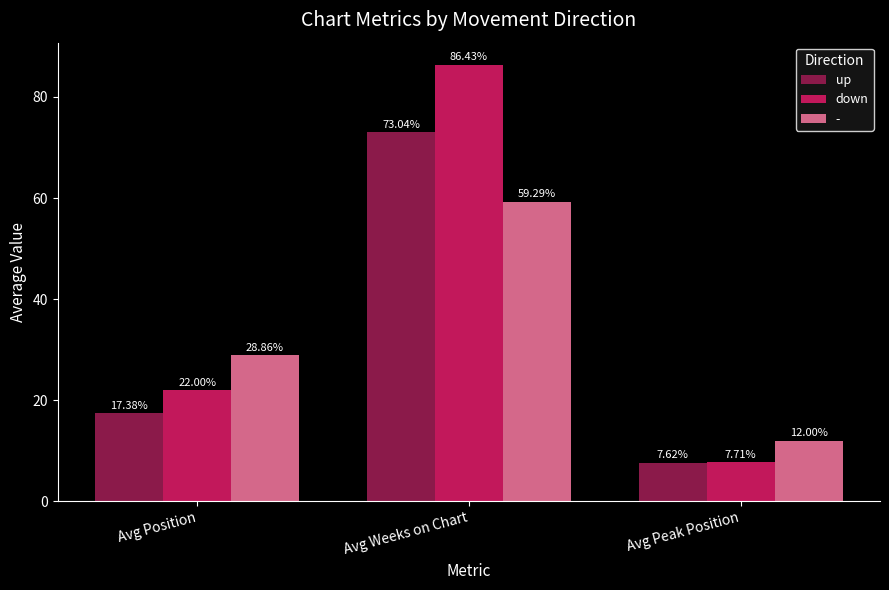

What is the difference between the maximum and second lowest values in the - series?

30.4